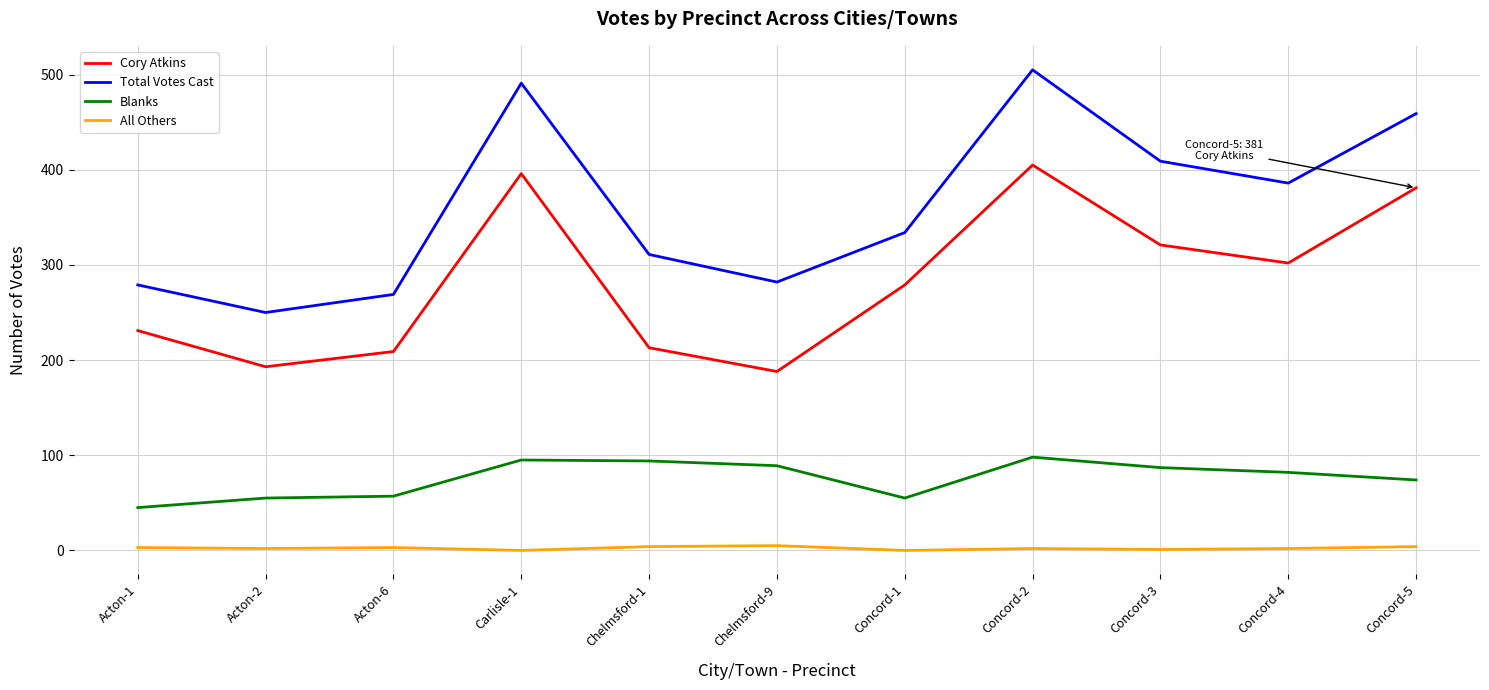

Which label corresponds to the largest value in the chart?

Concord-2